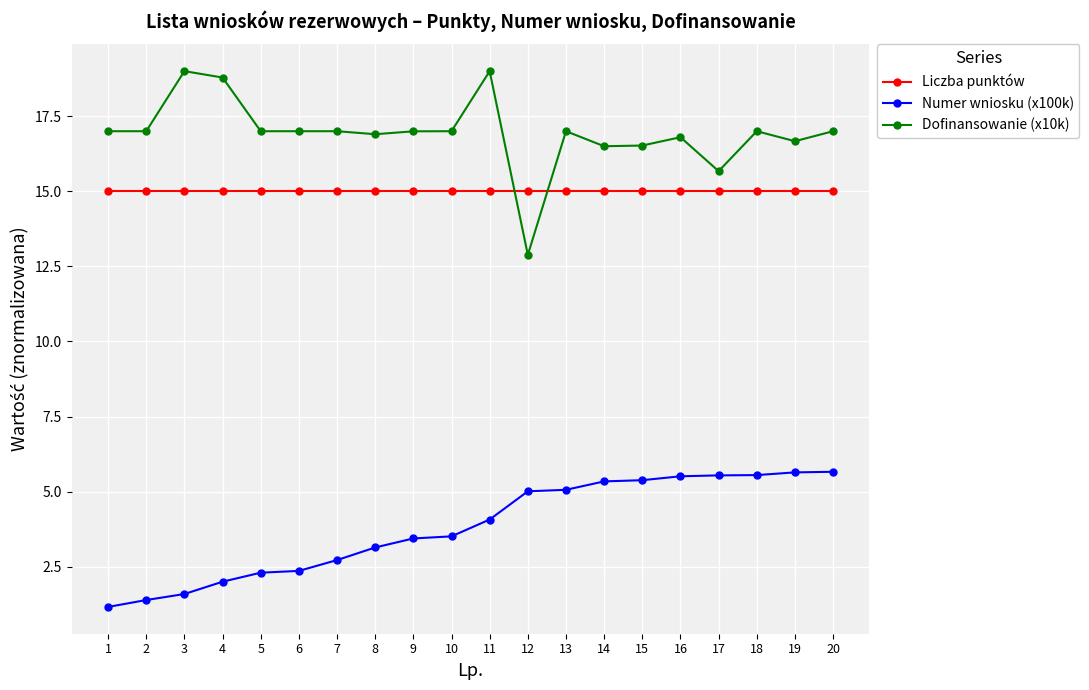

What is the value of the Dofinansowanie (x10k) point at the 13th from the left?

17.0